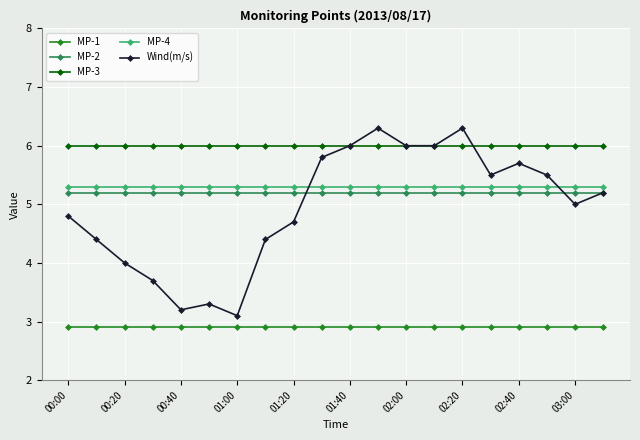

What is the value of the MP-3 point at the 11th from the left?

6.0